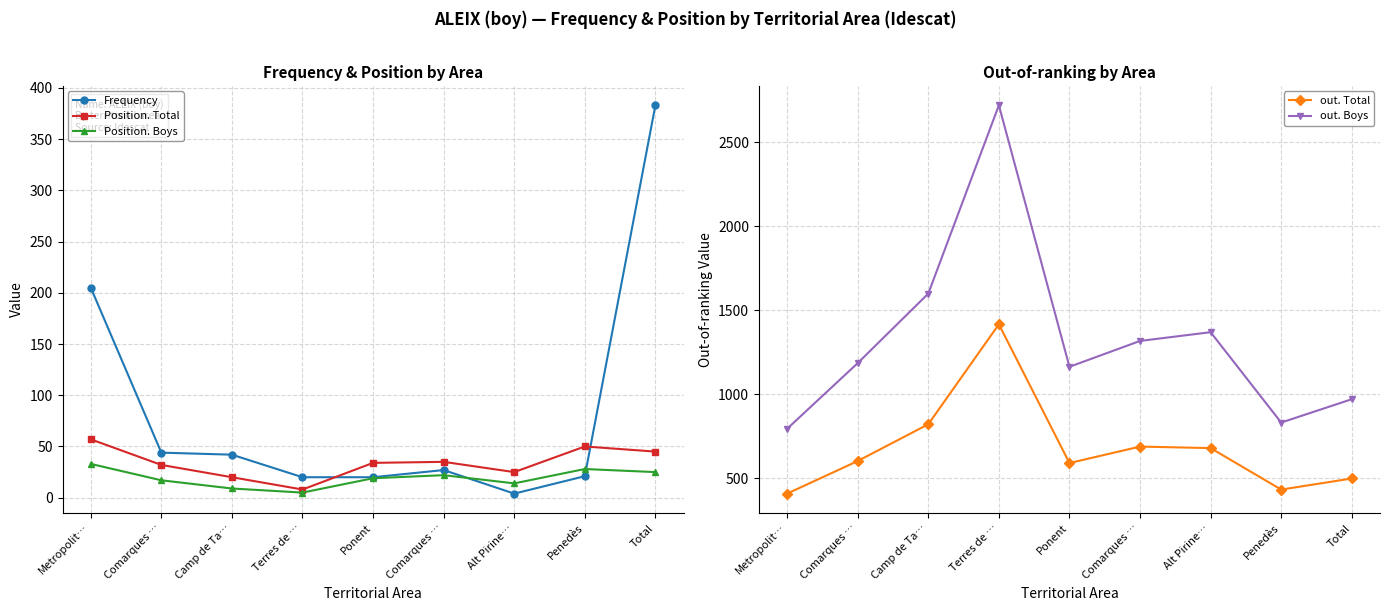

What is the total value across all series at Comarques …?

1882